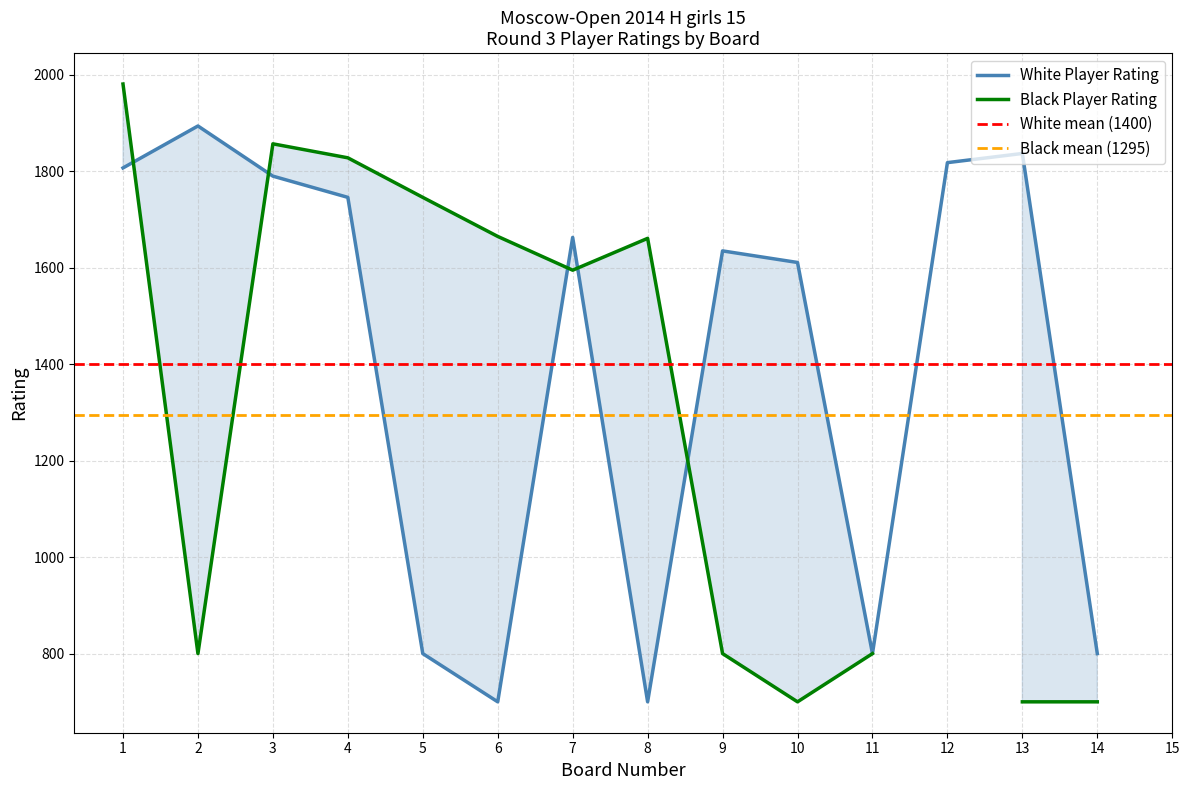

Is the value of Black Player Rating at 12 greater than the value of Board Number at 2?

No